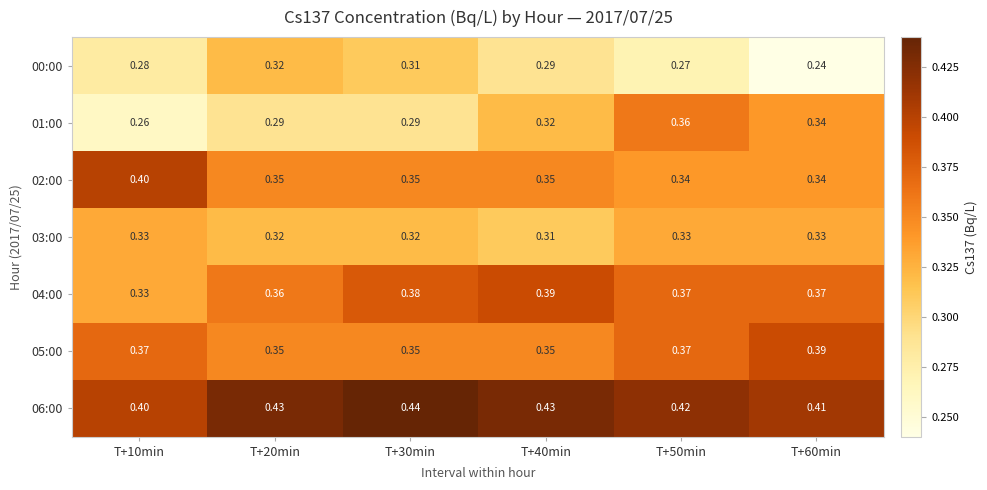

How many data points does each series have?

6